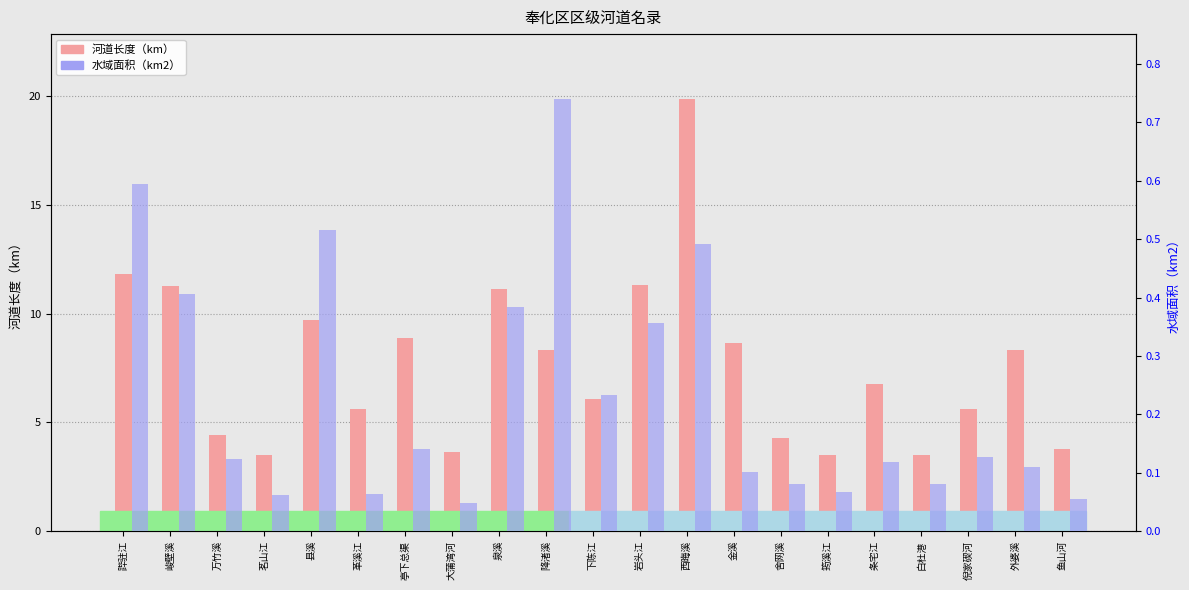

At 条宅江, list the series in order from smallest to largest.

水域面积（km2）, 河道长度（km）